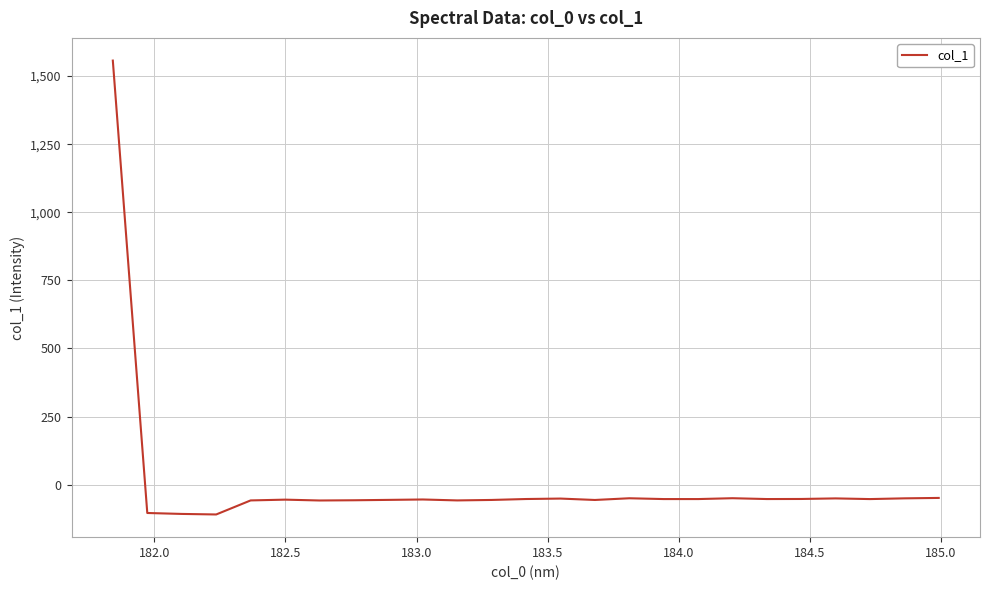

What is the difference between the maximum and minimum values?

1666.8